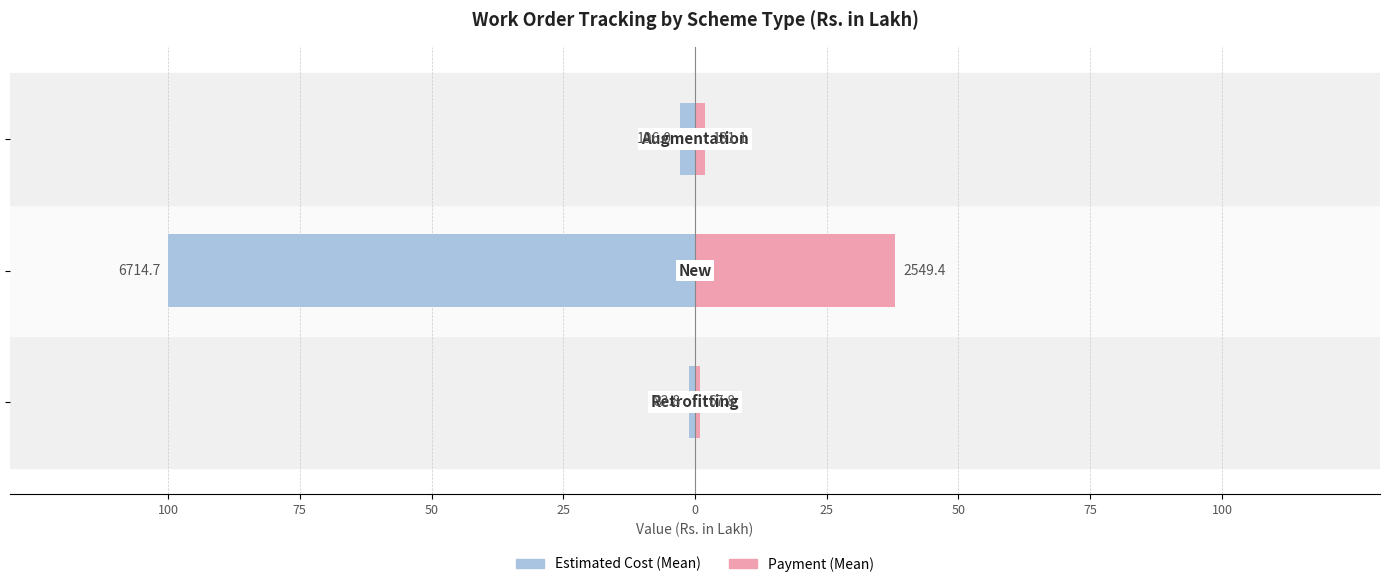

True or false: Payment has a value of 1.0 at 100.

True